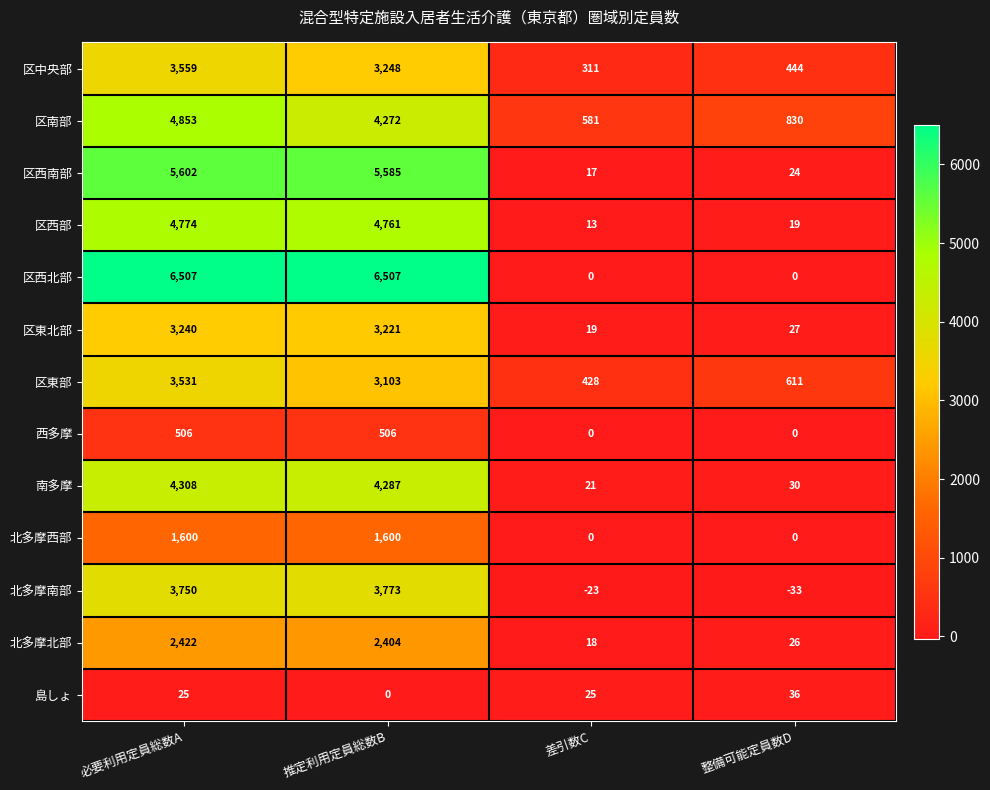

What is the sum of the 区南部 values at 推定利用定員総数B and 整備可能定員数D?

5102